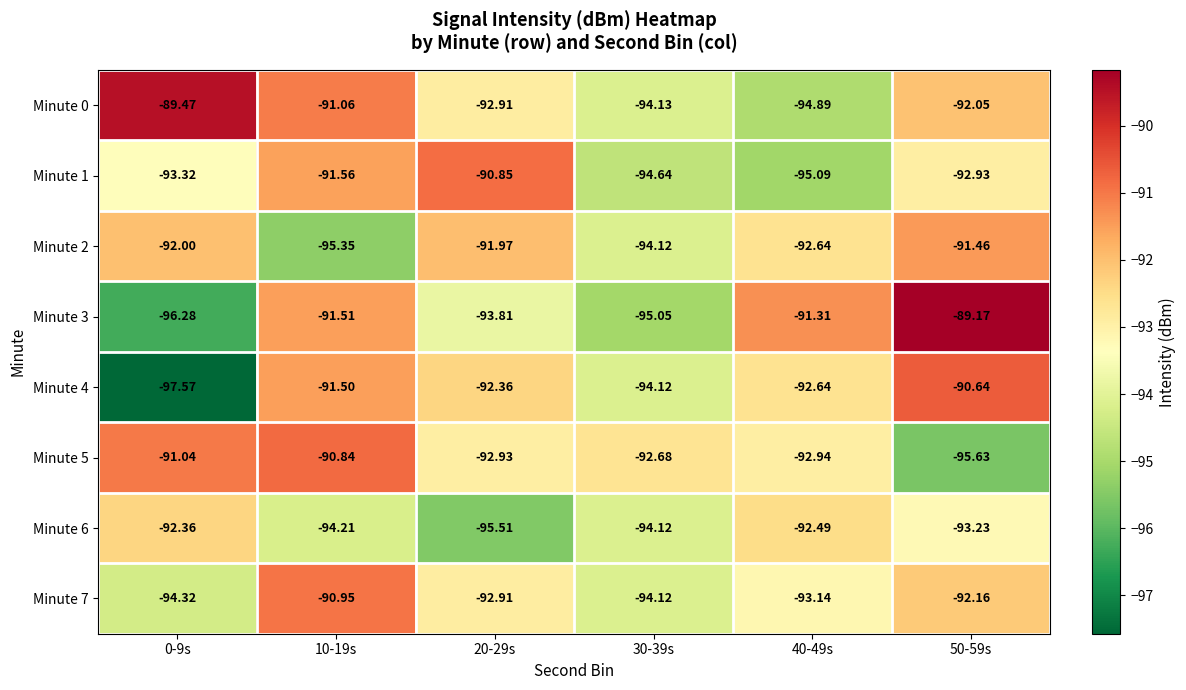

Is the value of Minute 2 at 40-49s greater than the value of Minute 5 at 40-49s?

Yes